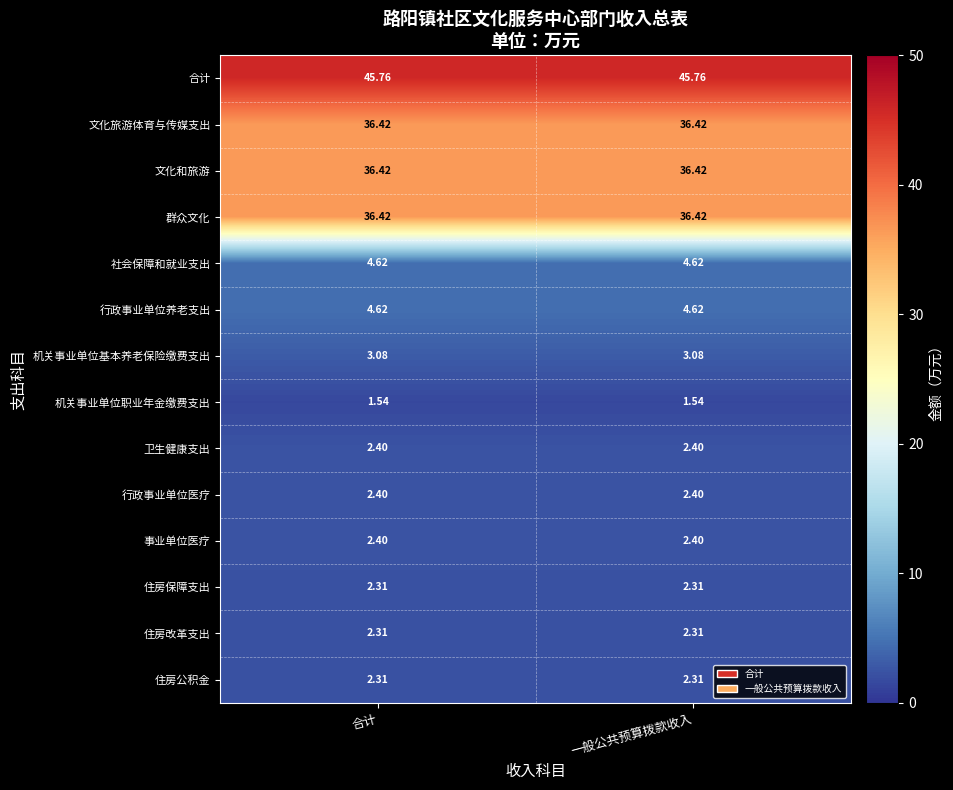

Count the number of categories in the chart.

2